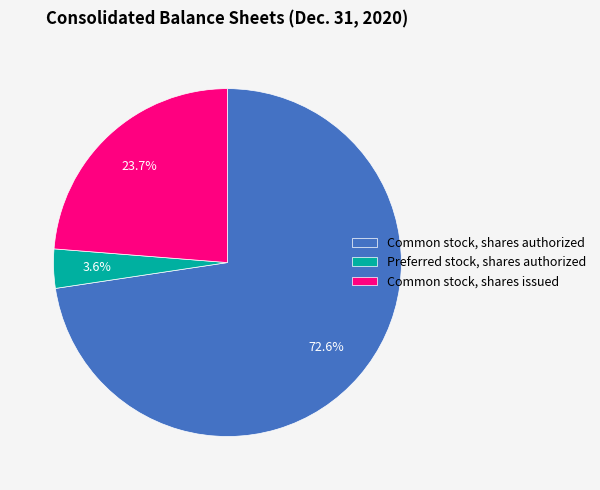

Does Common stock, shares authorized account for over 50% of the chart?

Yes